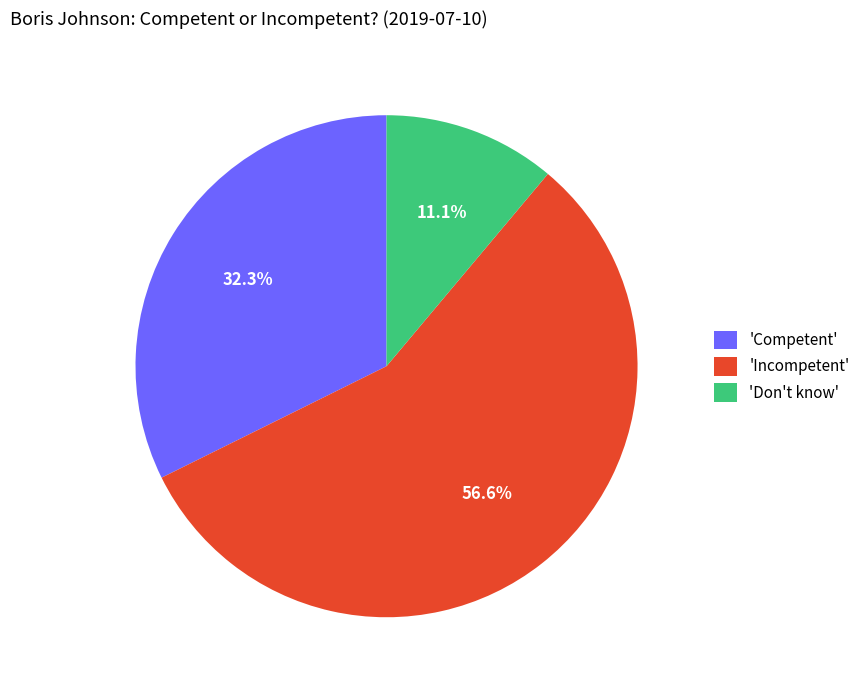

What percentage do 'Don't know' and 'Incompetent' together represent?

67.7%